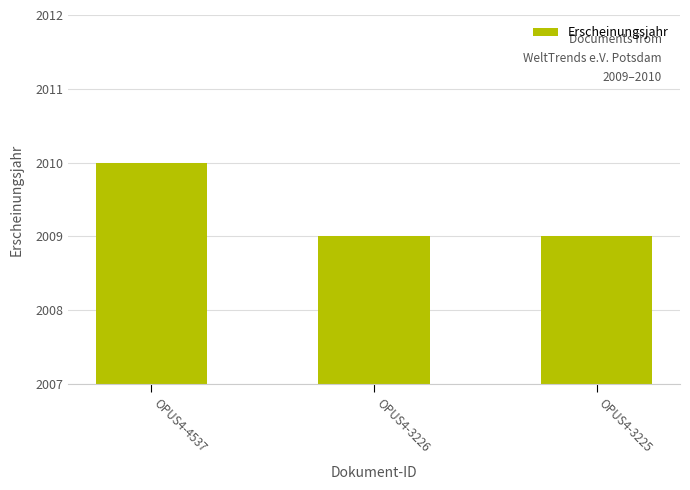

What is the value of the 2nd bar from the left?

2009